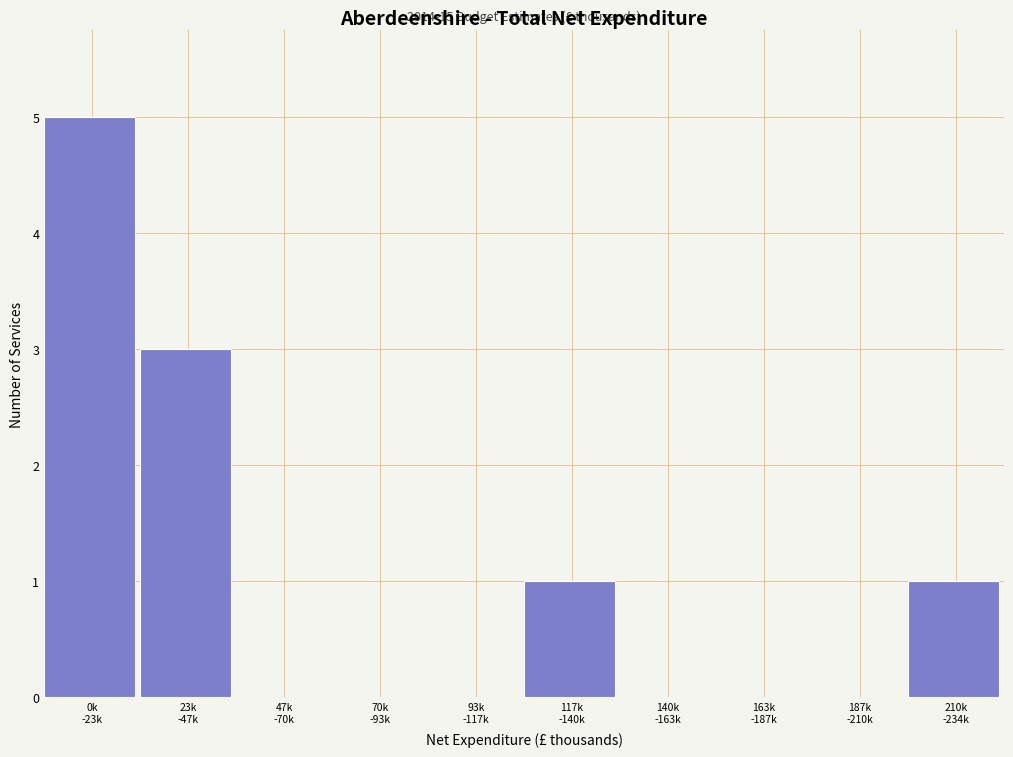

What is the greatest value displayed?

5